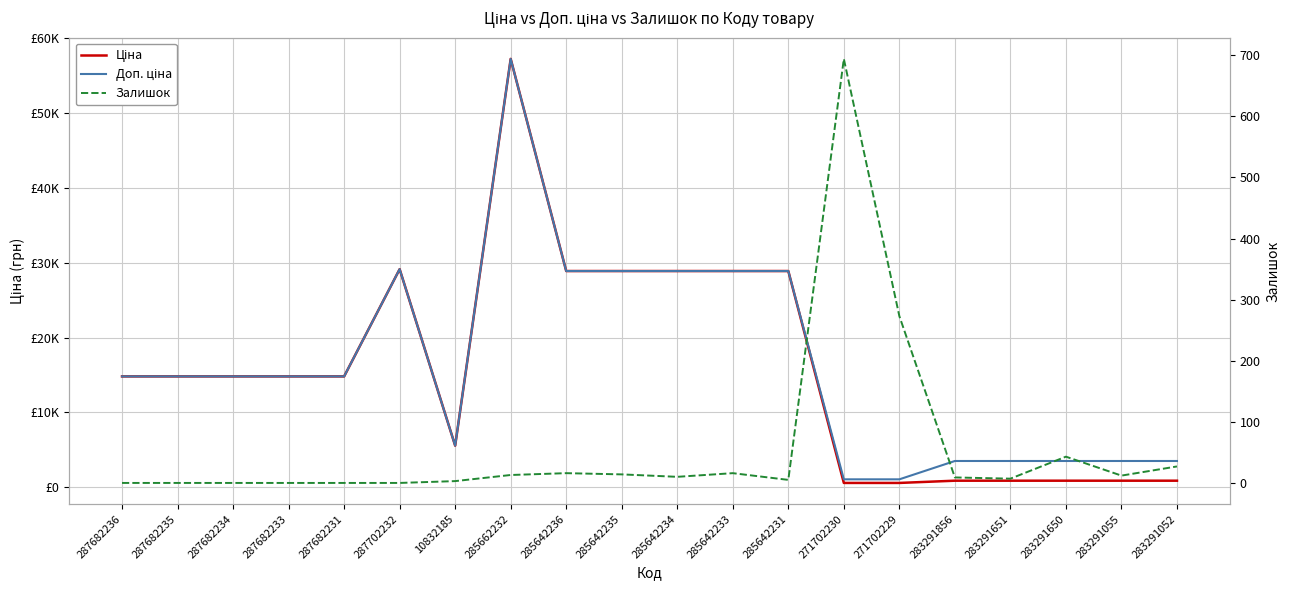

What are all the series names shown in the legend?

Ціна, Доп. ціна, Залишок